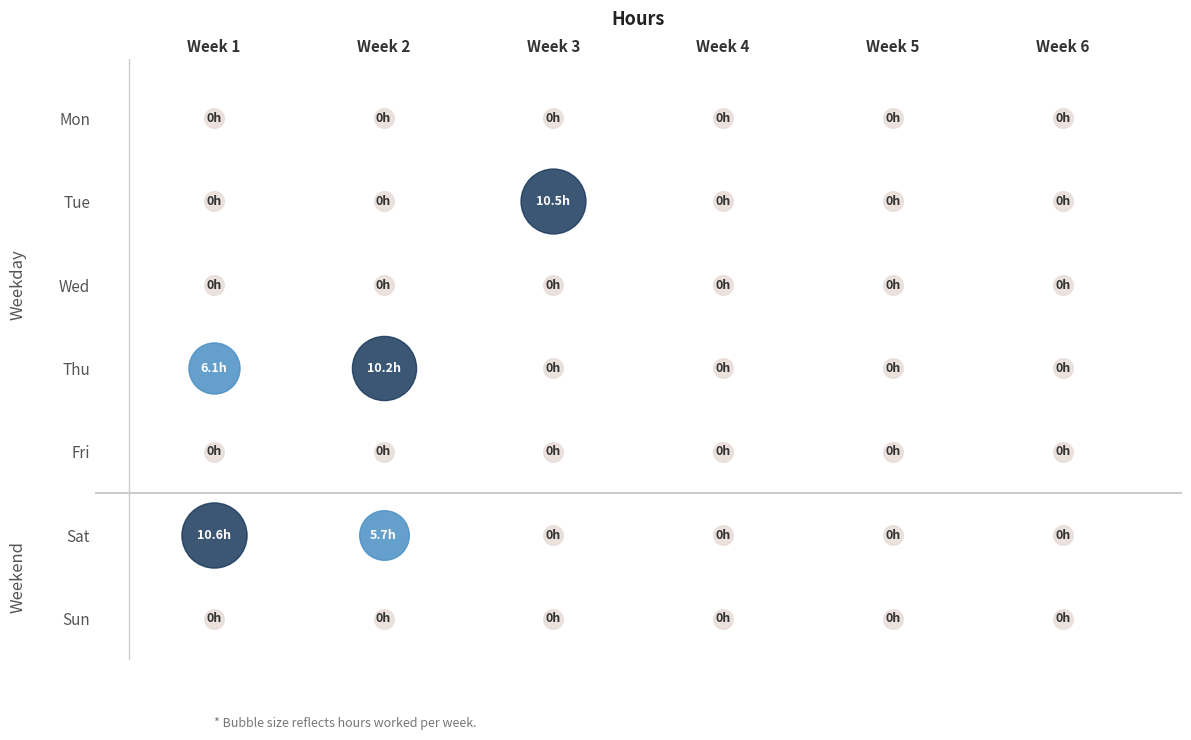

Is it true that Thu equals 0.0 at Day 3?

True